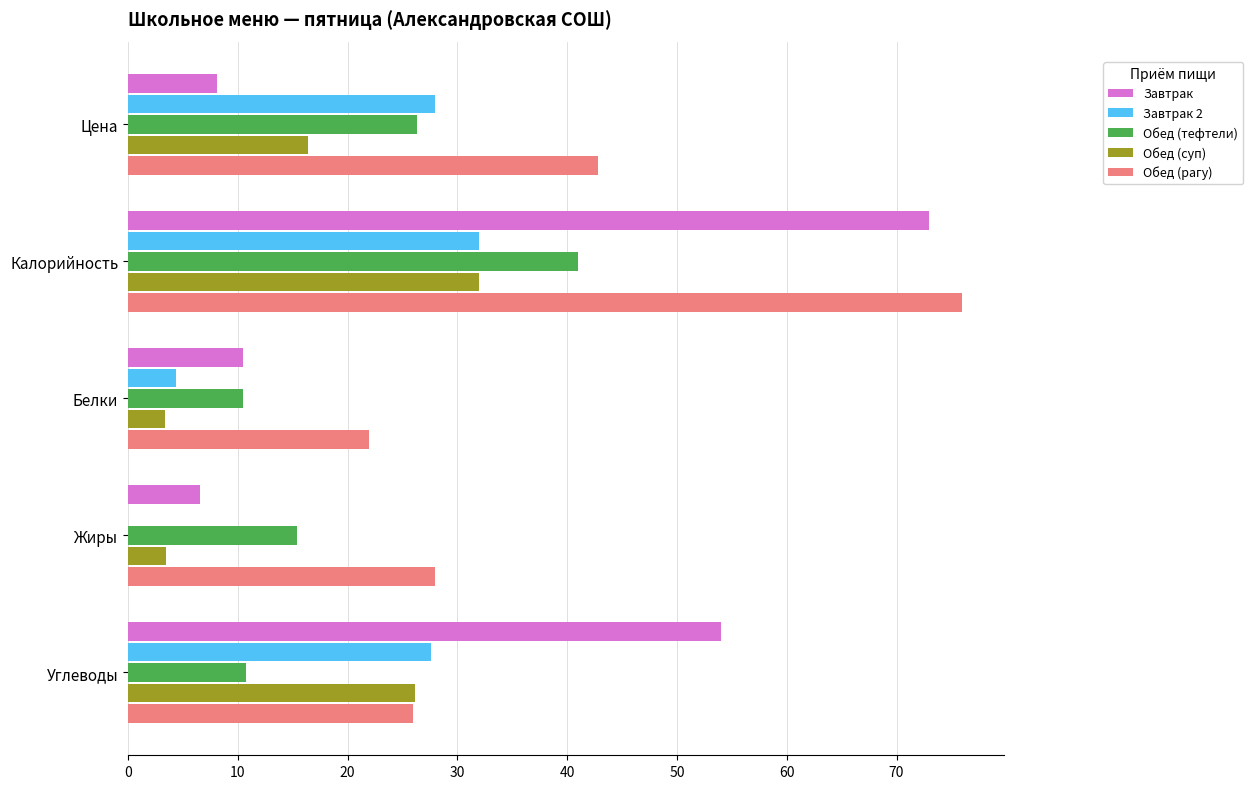

What is the sum of all Обед (рагу) values?

194.7